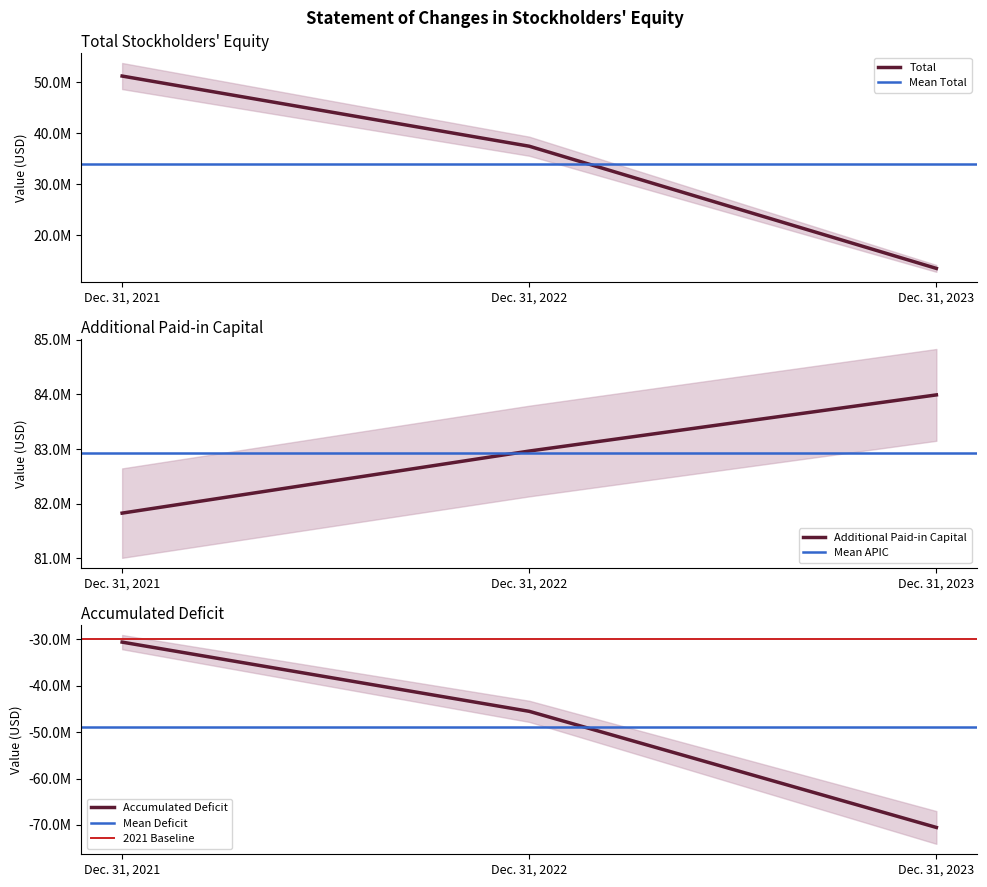

The value of Total at Dec. 31, 2022 is 25552091. True or false?

False